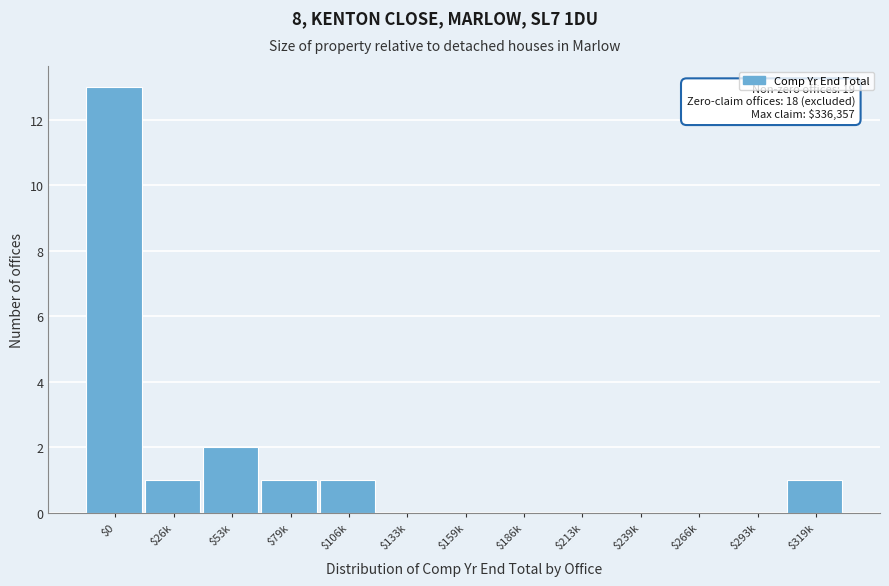

What is the greatest value displayed?

13